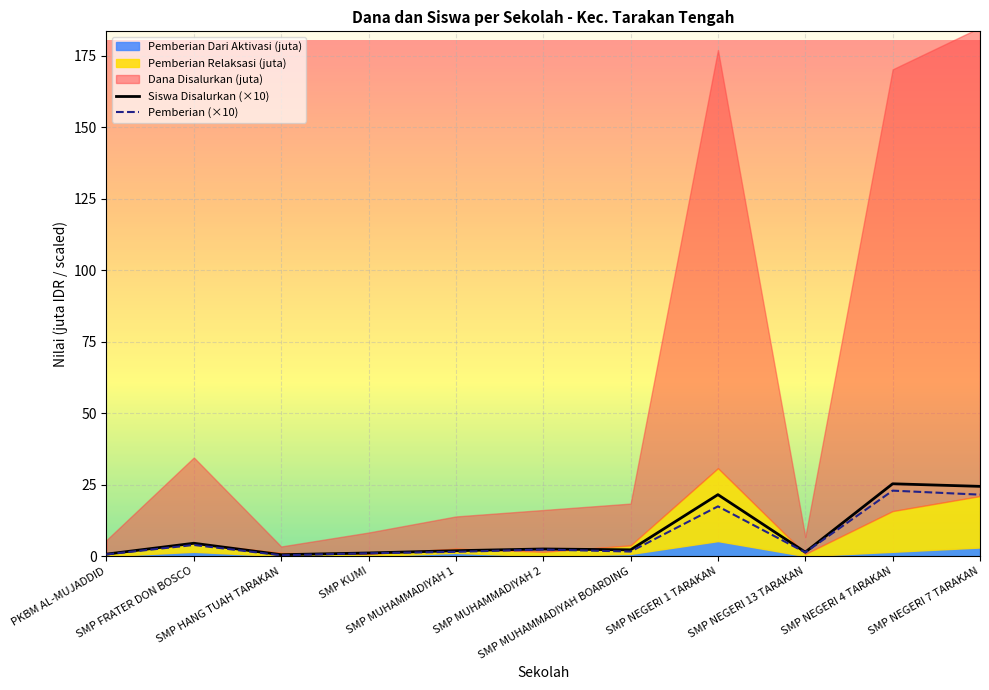

True or false: Siswa Disalurkan (×10) and Pemberian (×10) intersect in this chart.

False